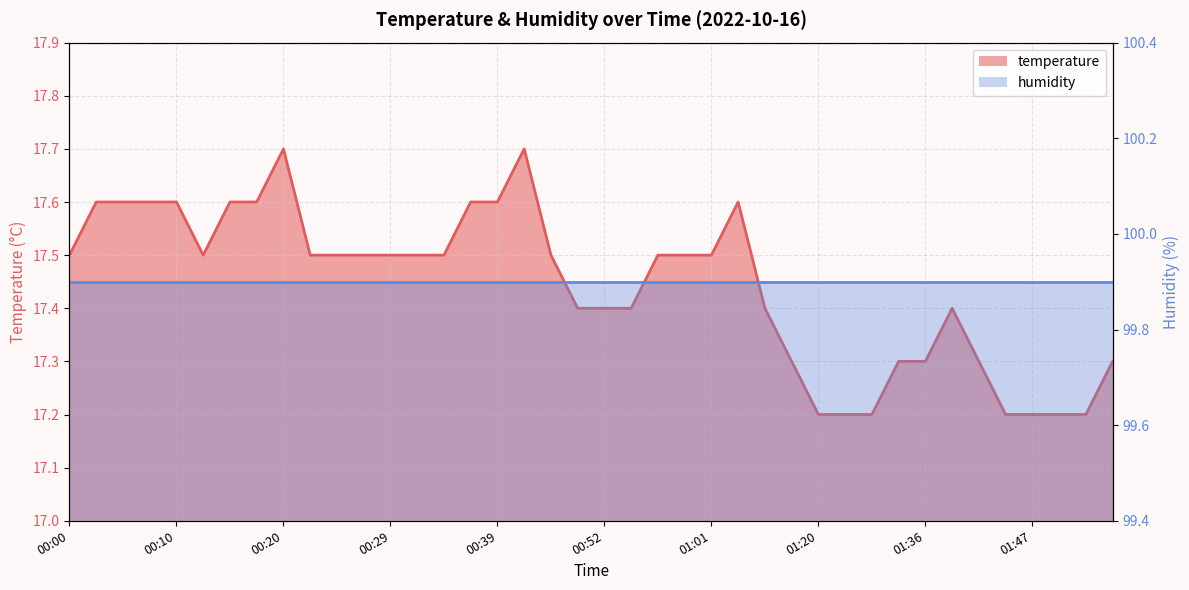

List the labels in order of value, largest first.

00:20, 00:42, 00:03, 00:05, 00:07, 00:10, 00:15, 00:17, 00:37, 00:39, 01:04, 00:00, 00:12, 00:22, 00:24, 00:27, 00:29, 00:32, 00:34, 00:47, 00:57, 00:59, 01:01, 00:49, 00:52, 00:54, 01:12, 01:39, 01:15, 01:34, 01:36, 01:42, 01:54, 01:20, 01:28, 01:31, 01:44, 01:47, 01:49, 01:52